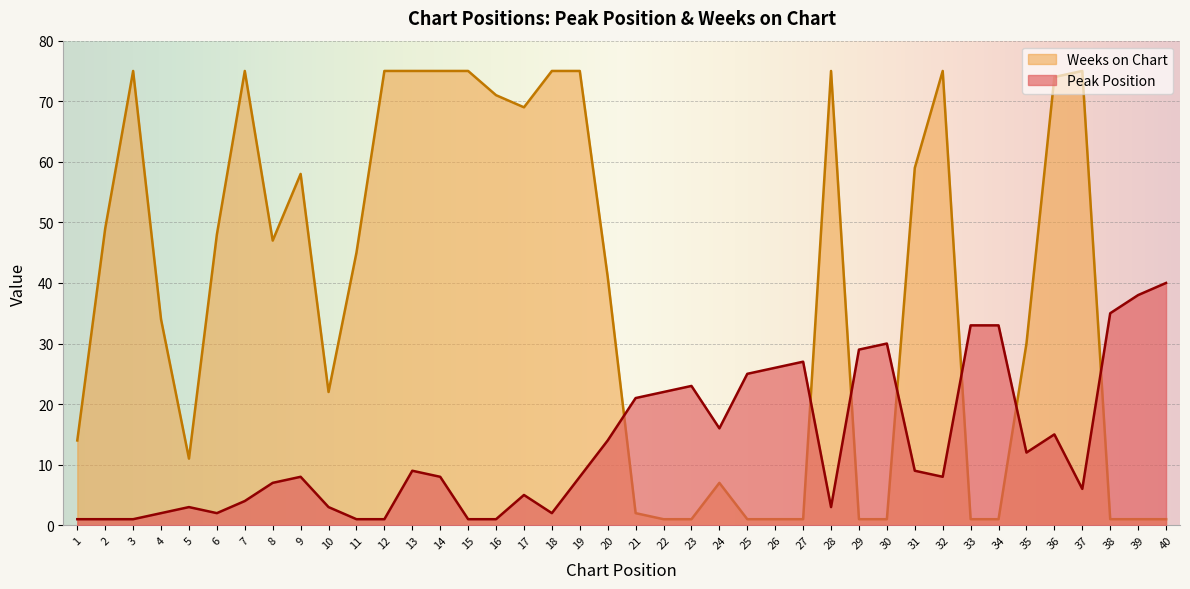

Between which two adjacent categories do Peak Position and Weeks on Chart first intersect?

20 and 21